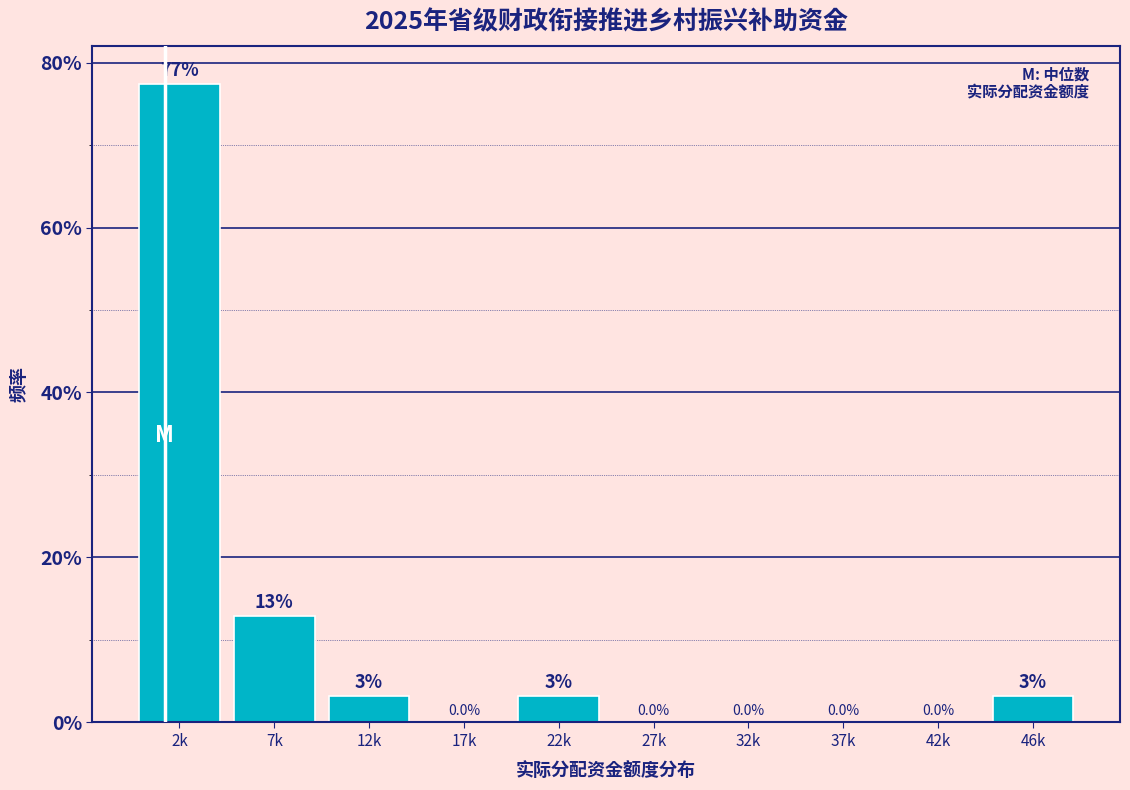

Is it true that the value at 7k is 17.0?

False